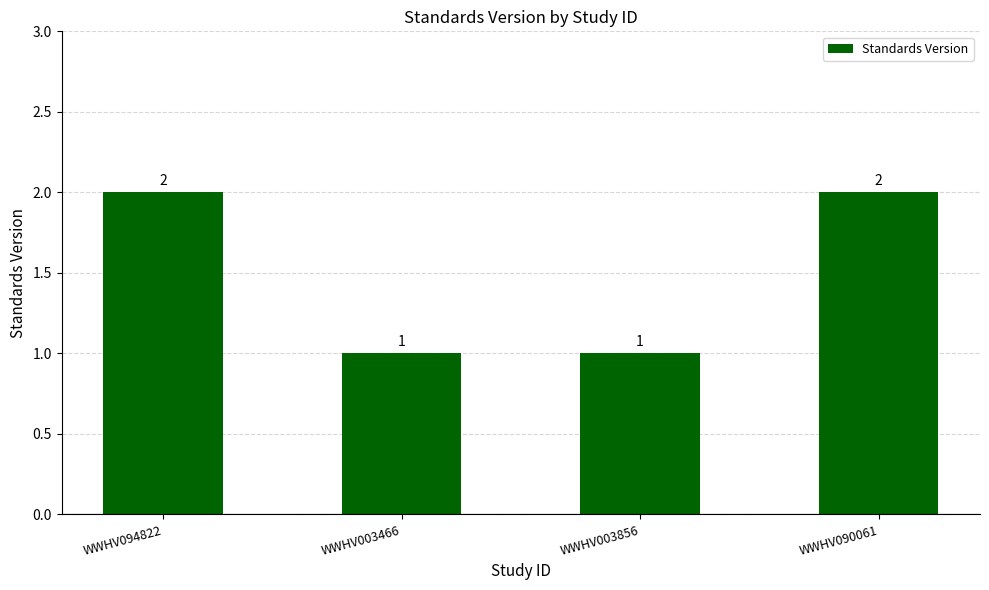

What is the value of the 2nd bar from the left?

1